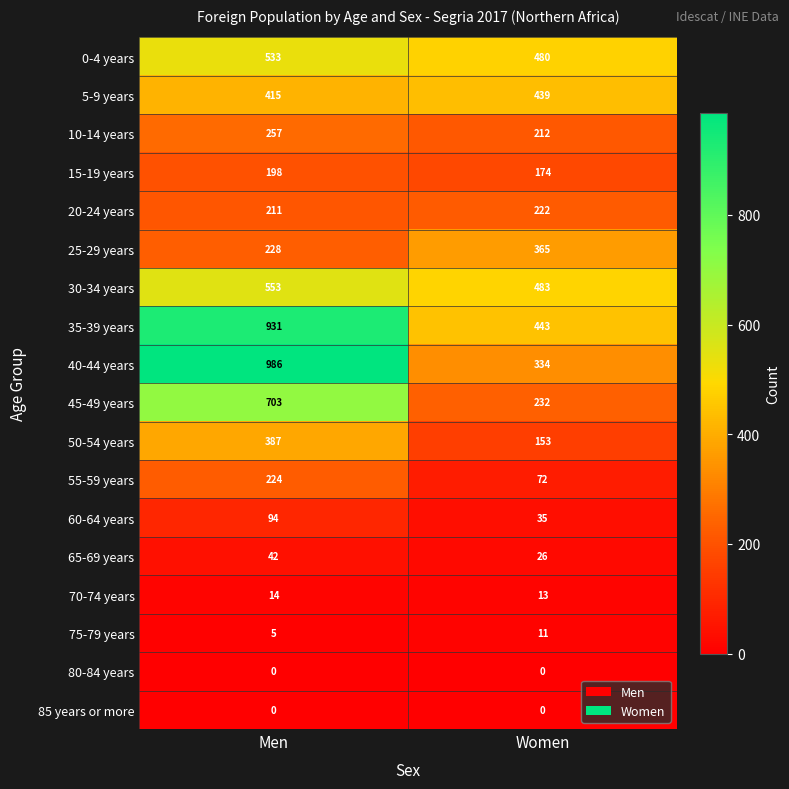

How many distinct data groups are displayed?

18